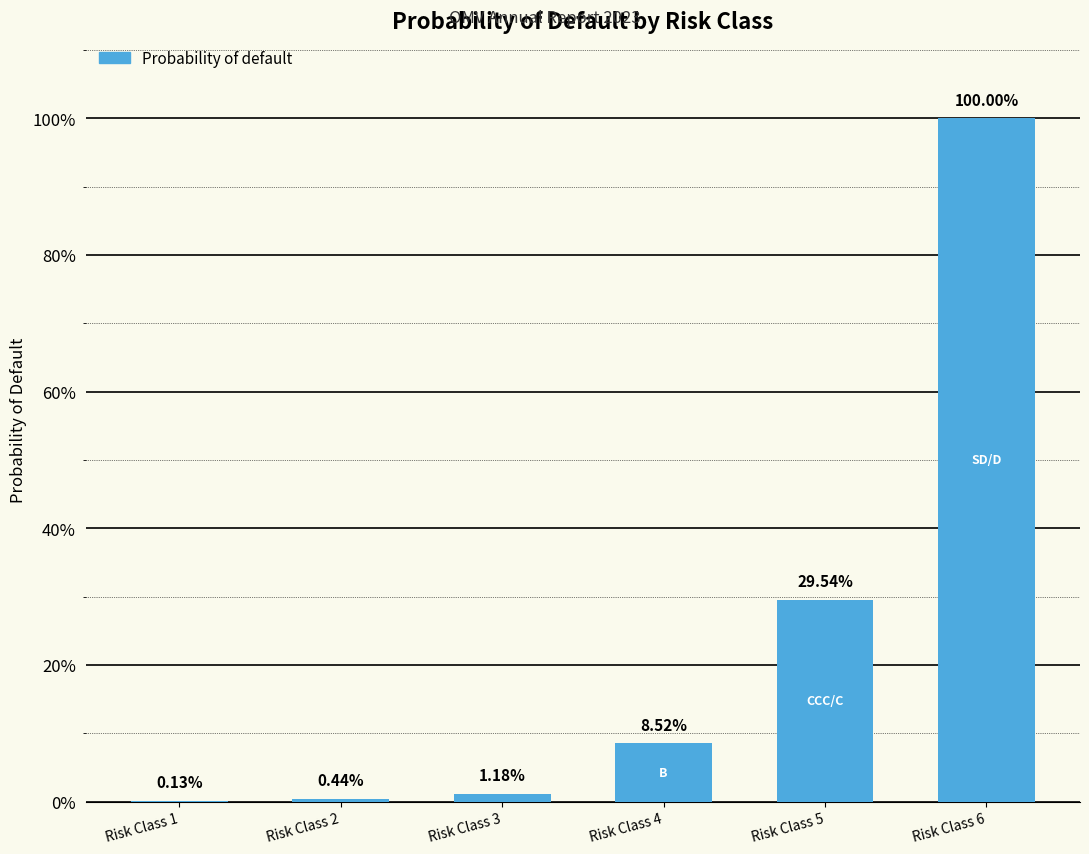

Are the bars horizontal?

No